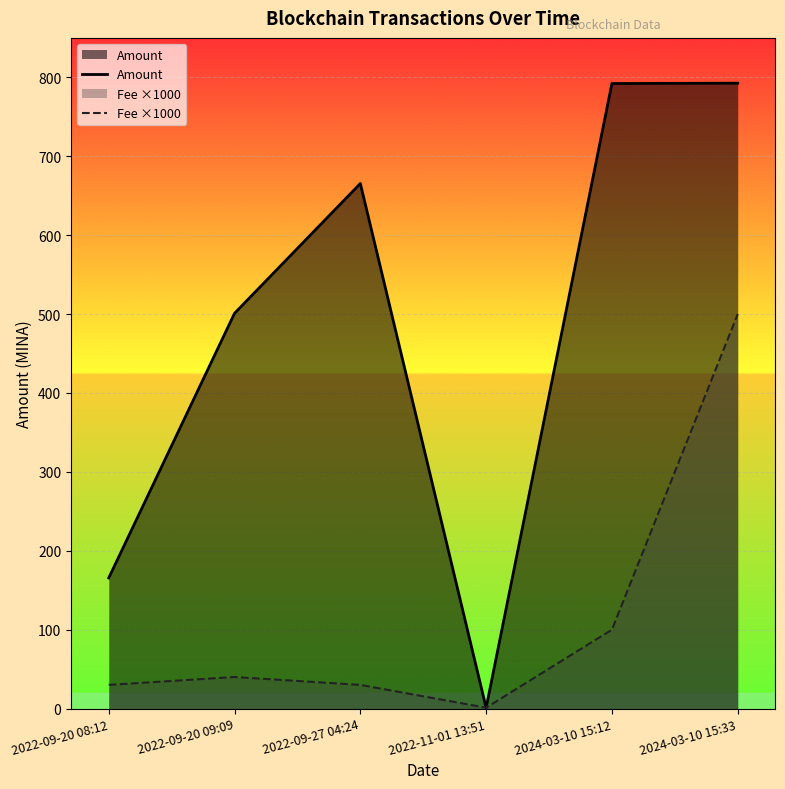

How many data points does each series have?

6